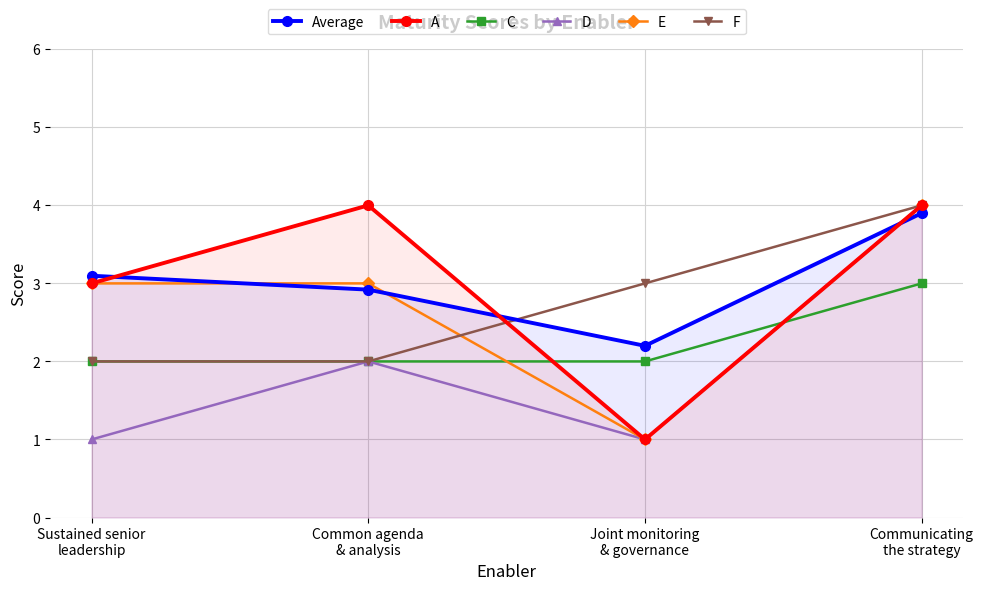

Where do E and F first cross each other?

Common agenda
& analysis and Joint monitoring
& governance